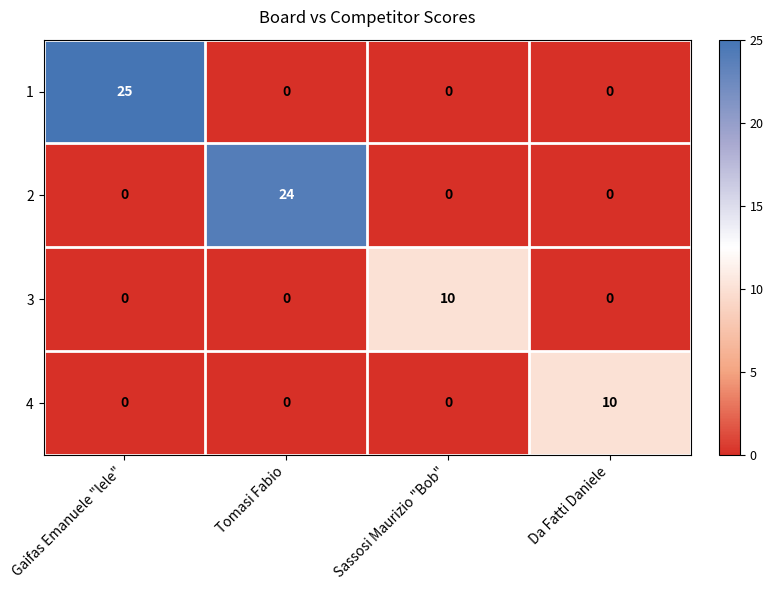

Reading left to right, extract all data points from this chart.

1: 25	0	0	0
2: 0	24	0	0
3: 0	0	10	0
4: 0	0	0	10